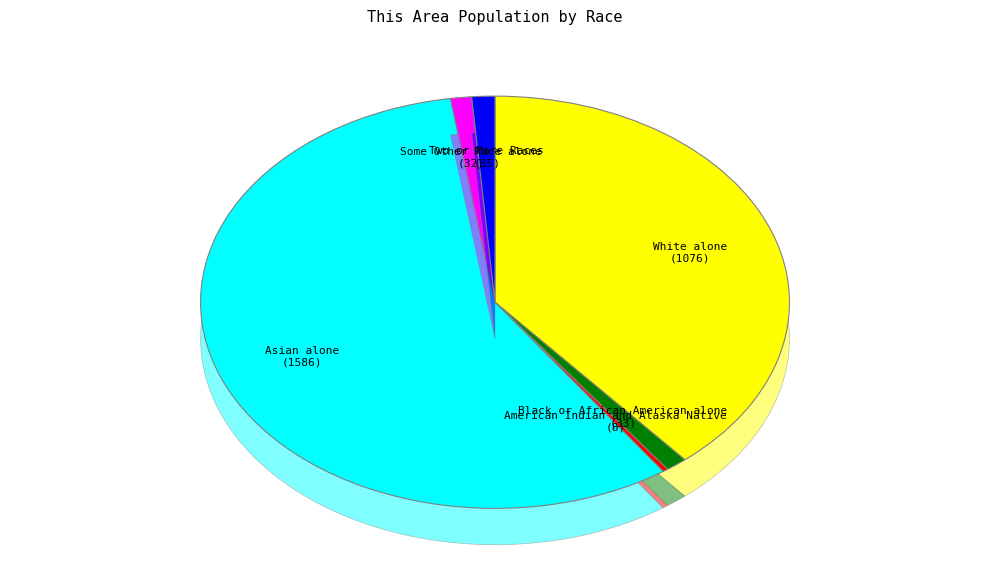

Does any single category account for the majority?

Yes